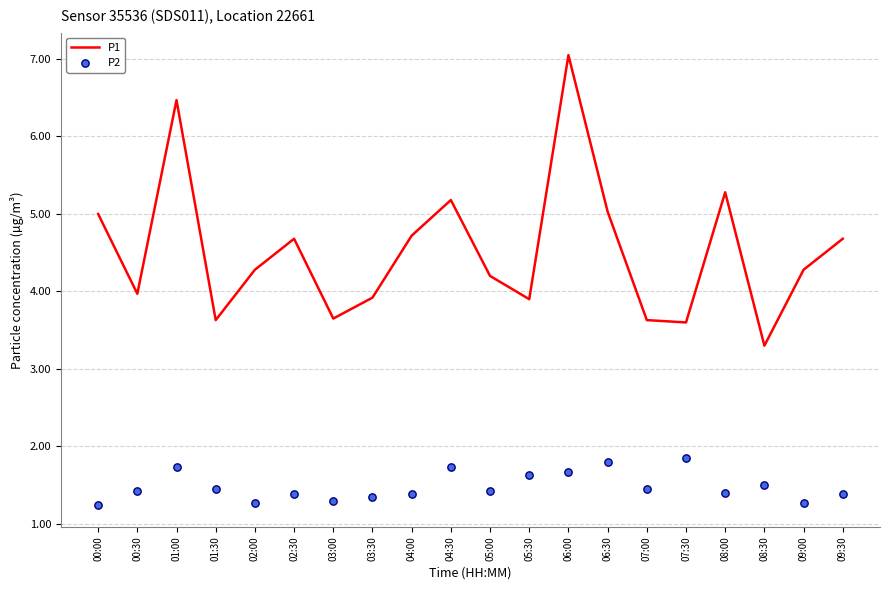

Is the value of P2 at 00:00 greater than the value of P1 at 07:00?

No